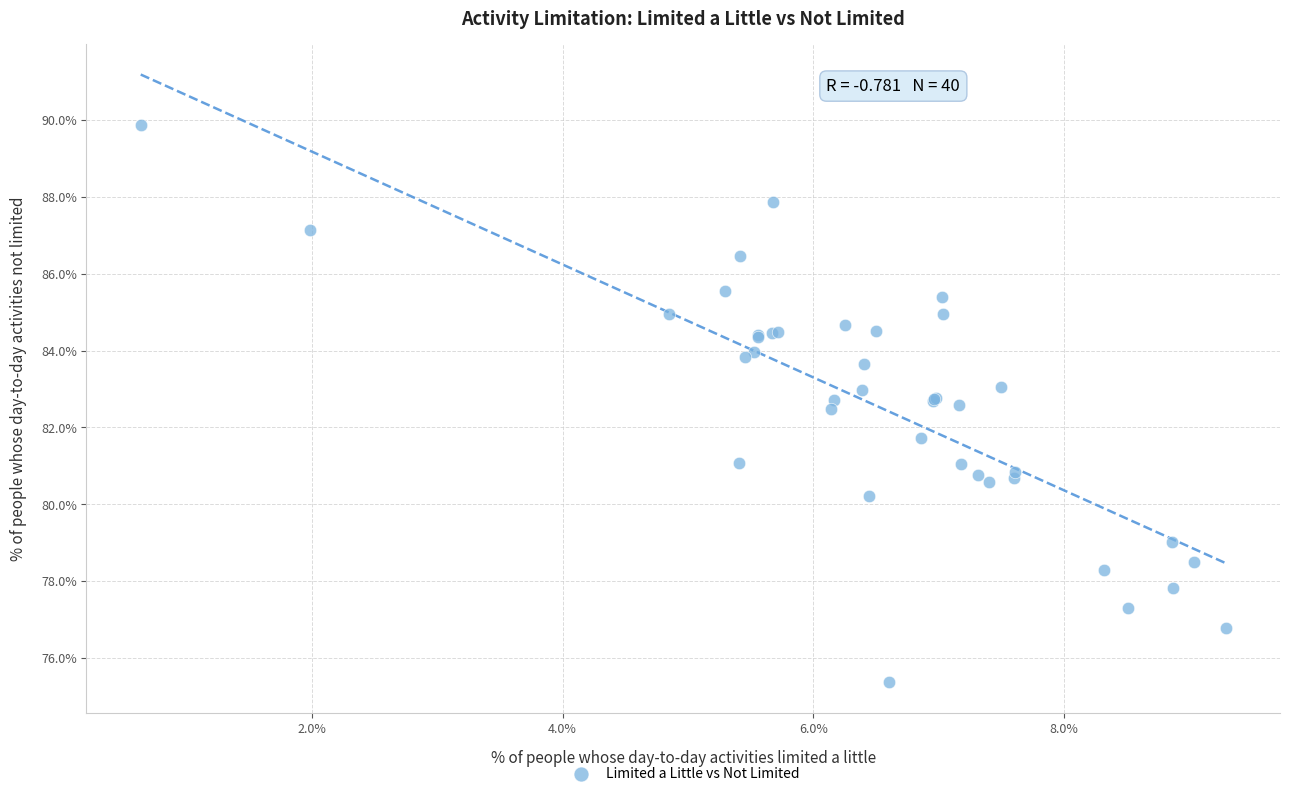

What Y value in the scatter plot is closest to 82?

81.7